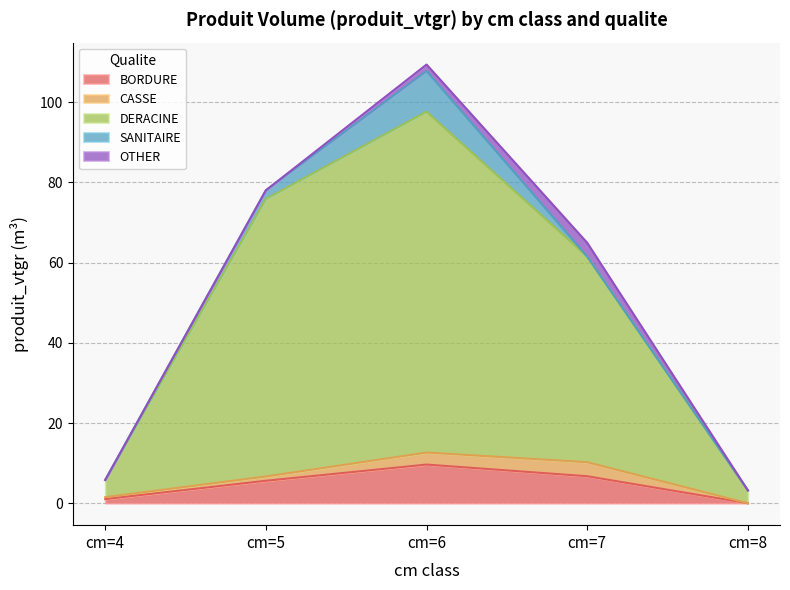

What is the total value across all series at cm=6?

109.4